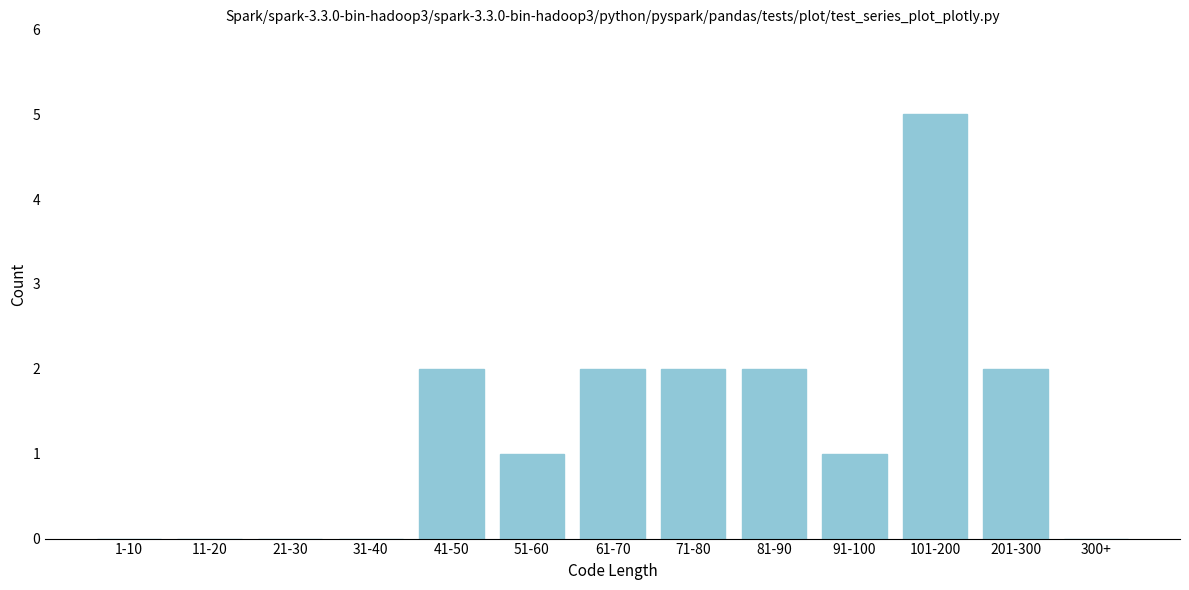

Reading left to right, extract all data points from this chart.

1-10=0	11-20=0	21-30=0	31-40=0	41-50=2	51-60=1	61-70=2	71-80=2	81-90=2	91-100=1	101-200=5	201-300=2	300+=0